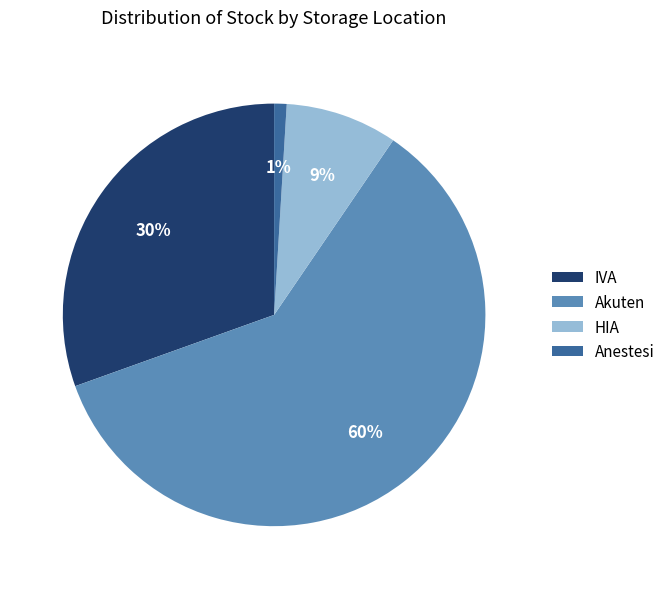

To the nearest percent, what is the combined percentage of IVA and Akuten?

90%